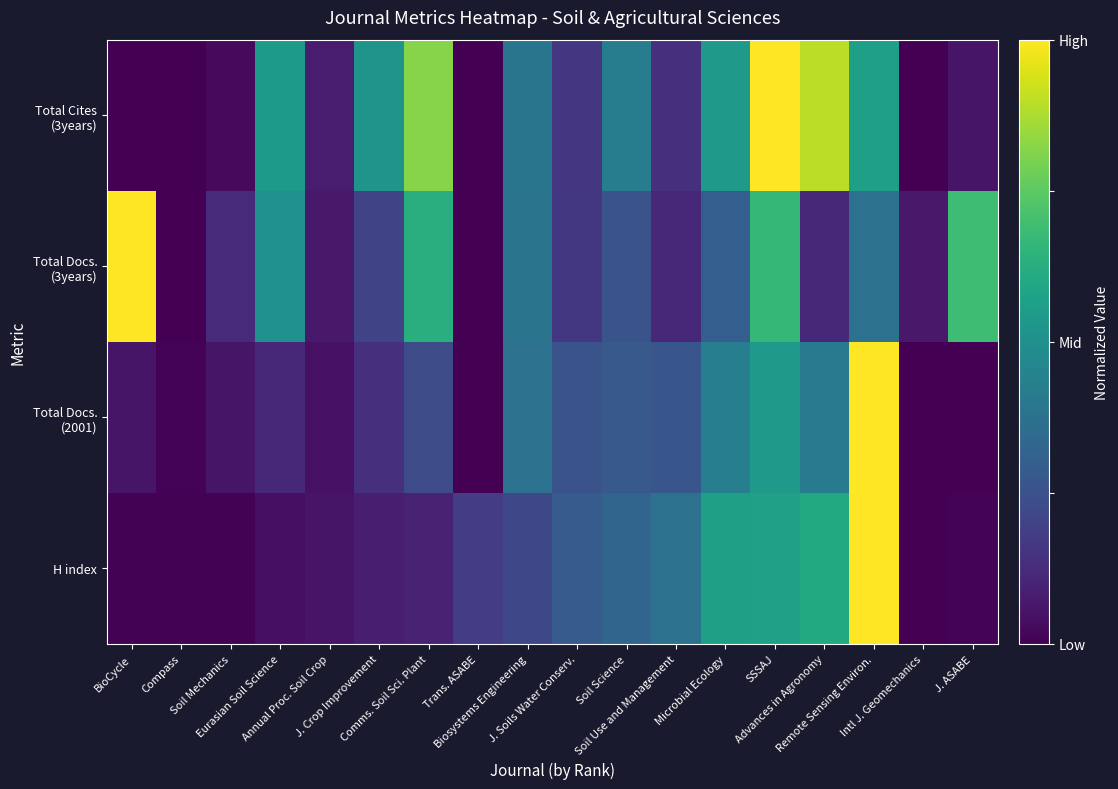

Which series has the widest spread of values?

H index